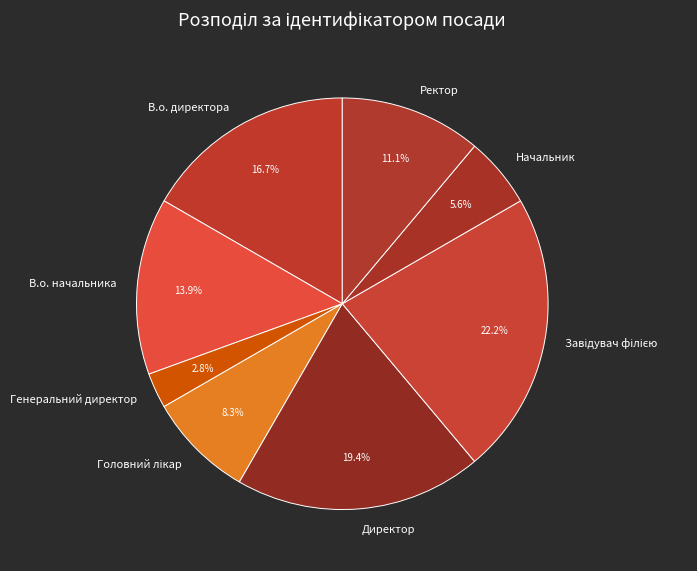

Is Ректор the majority of the pie?

No